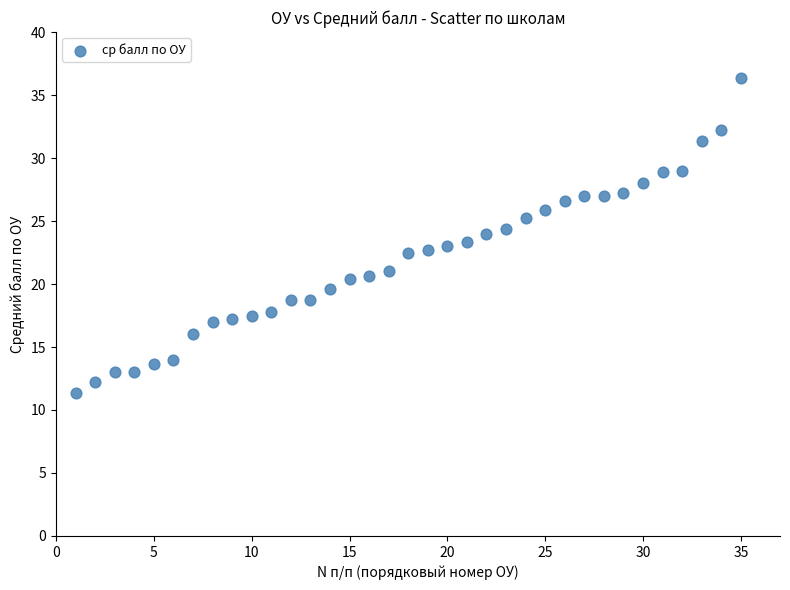

How many points are shown in the scatter plot?

35